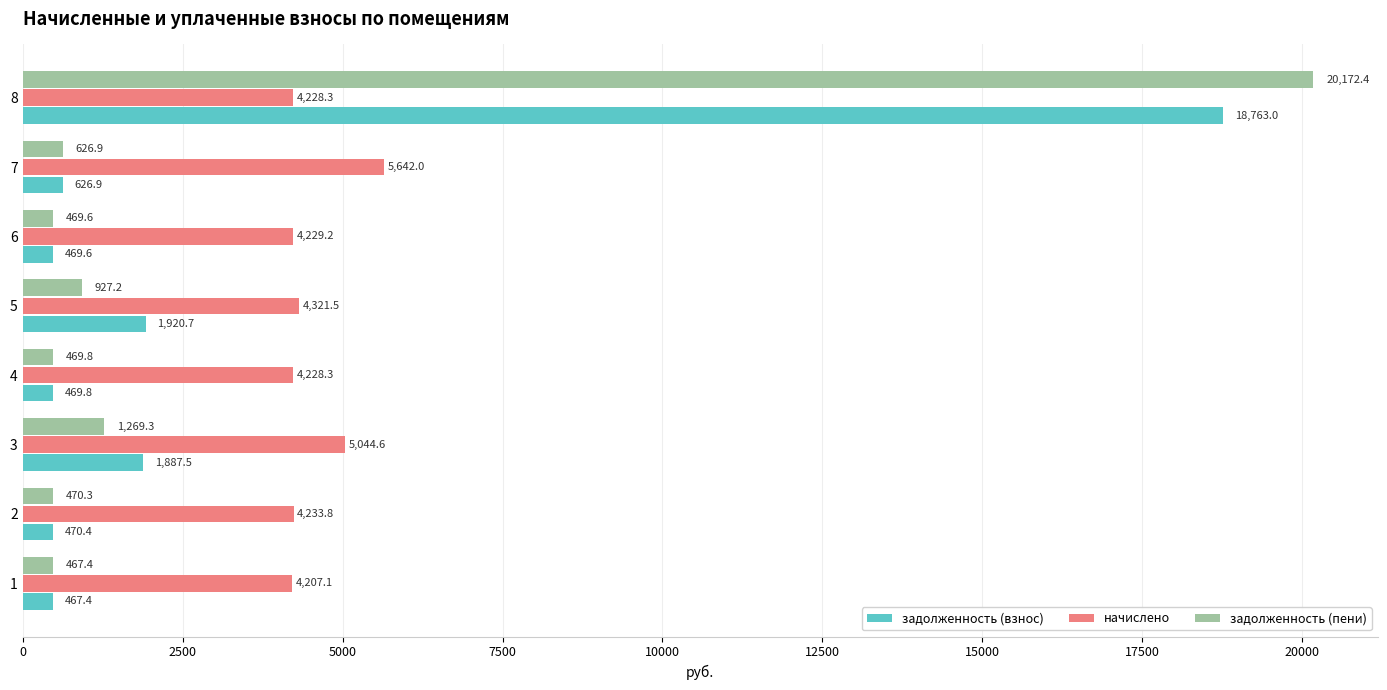

Is the value of начислено at 6 greater than the value of задолженность (взнос) at 8?

No